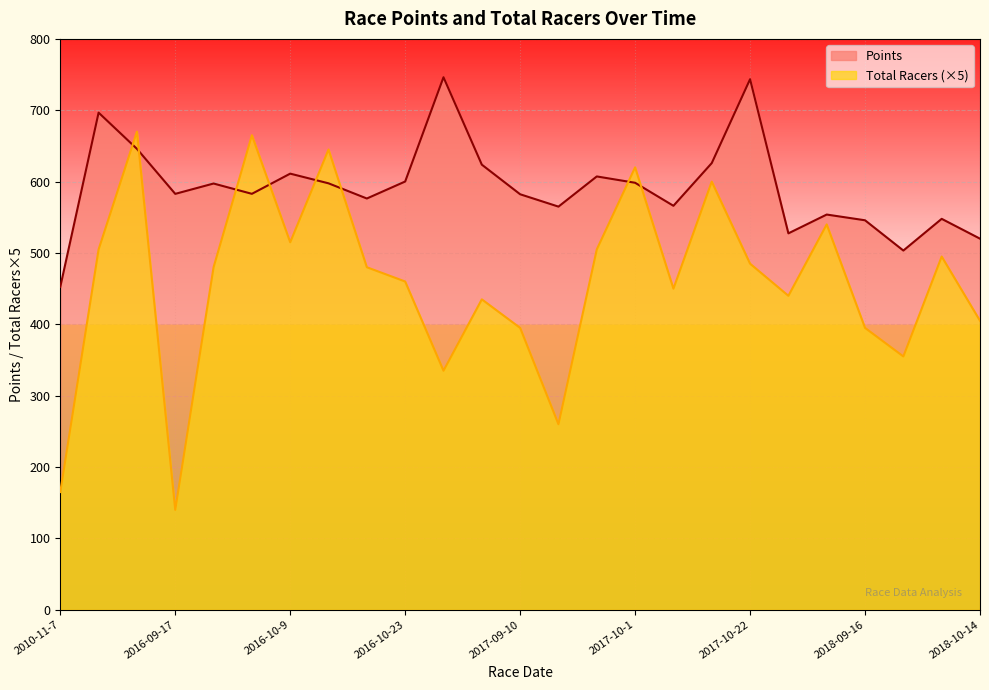

How many interior local valleys does the Total Racers series have?

7